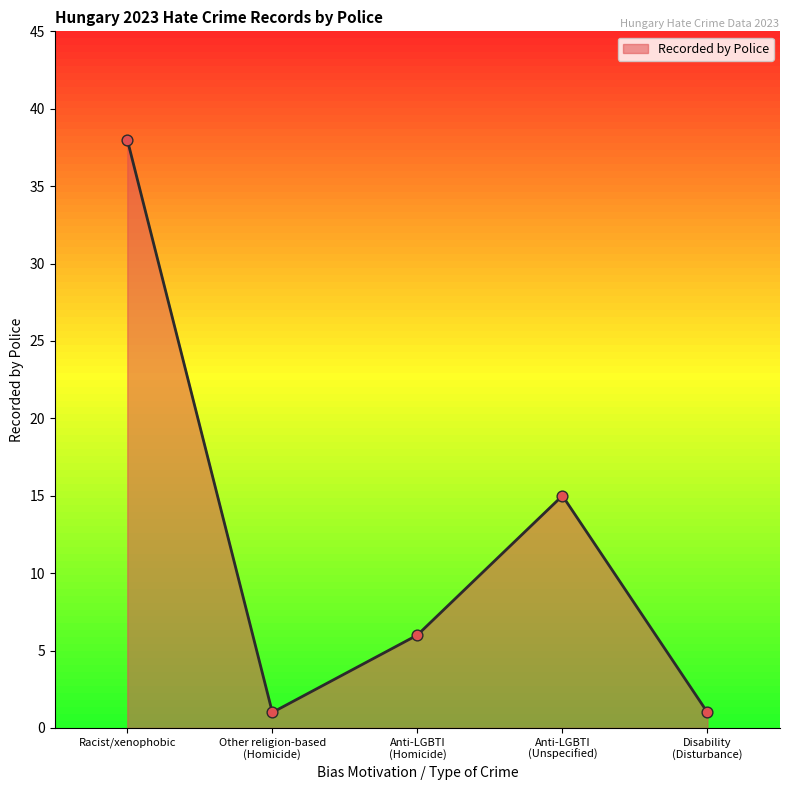

What is the change in value from Anti-LGBTI
(Unspecified) to Disability
(Disturbance)?

-14